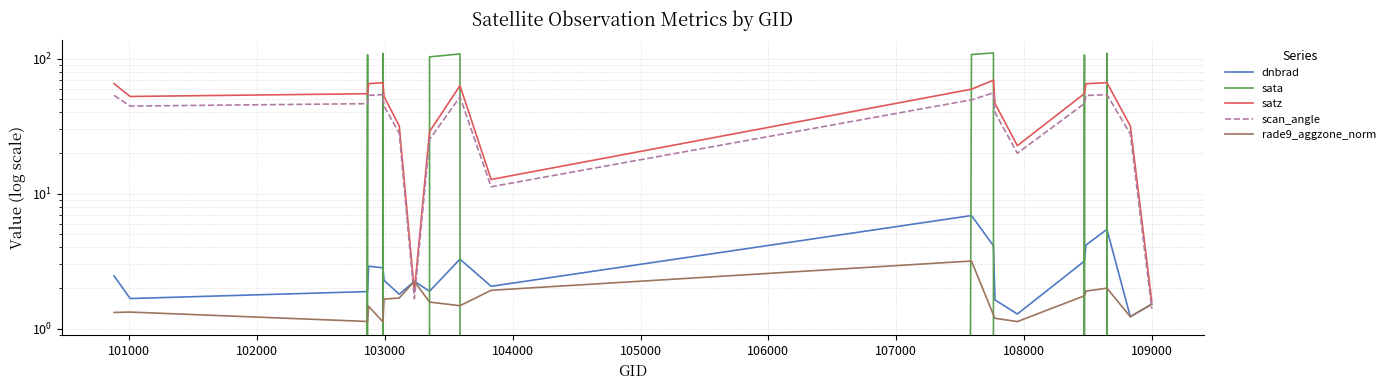

The satz series shows 31.7 at 106000. True or false?

True